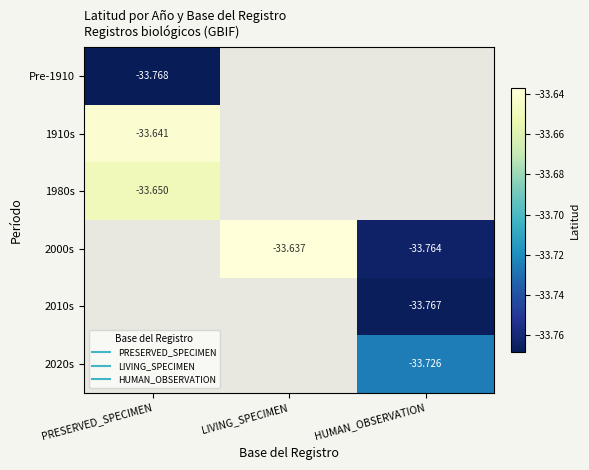

Which label corresponds to the largest value in the chart?

LIVING_SPECIMEN